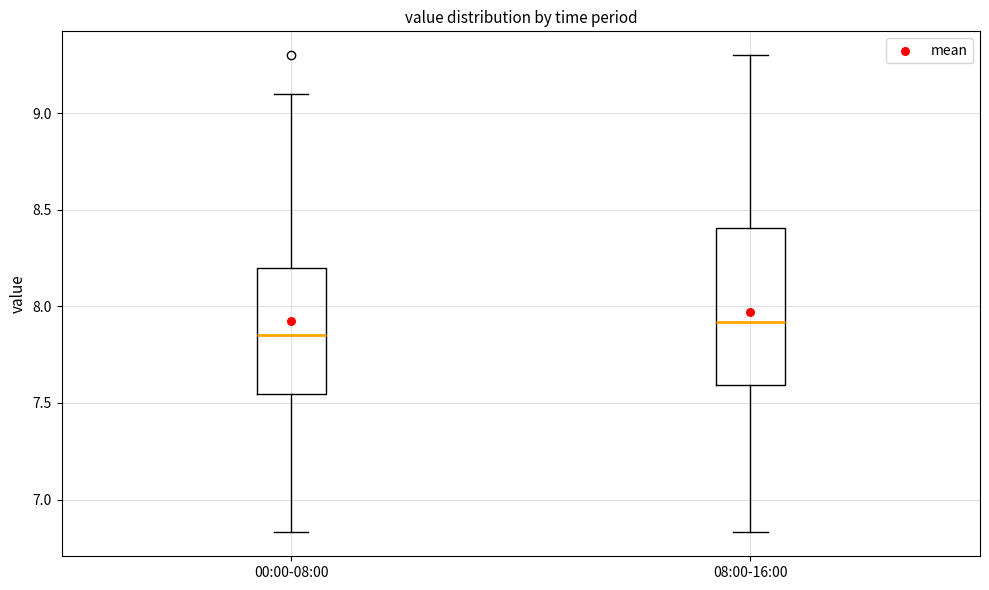

Where does the lower whisker of the box for 00:00-08:00 end on the y-axis? The values are not printed on the chart, so give them approximately, as read against the axis.

6.85